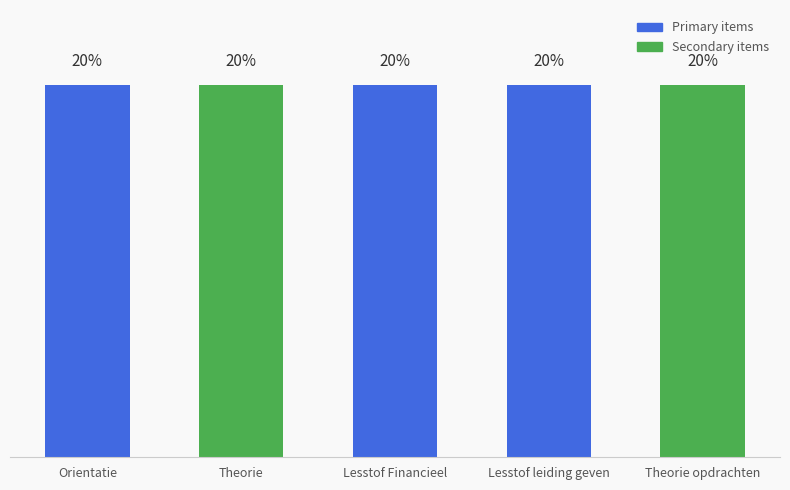

What is the label of the 1st bar from the left?

Orientatie